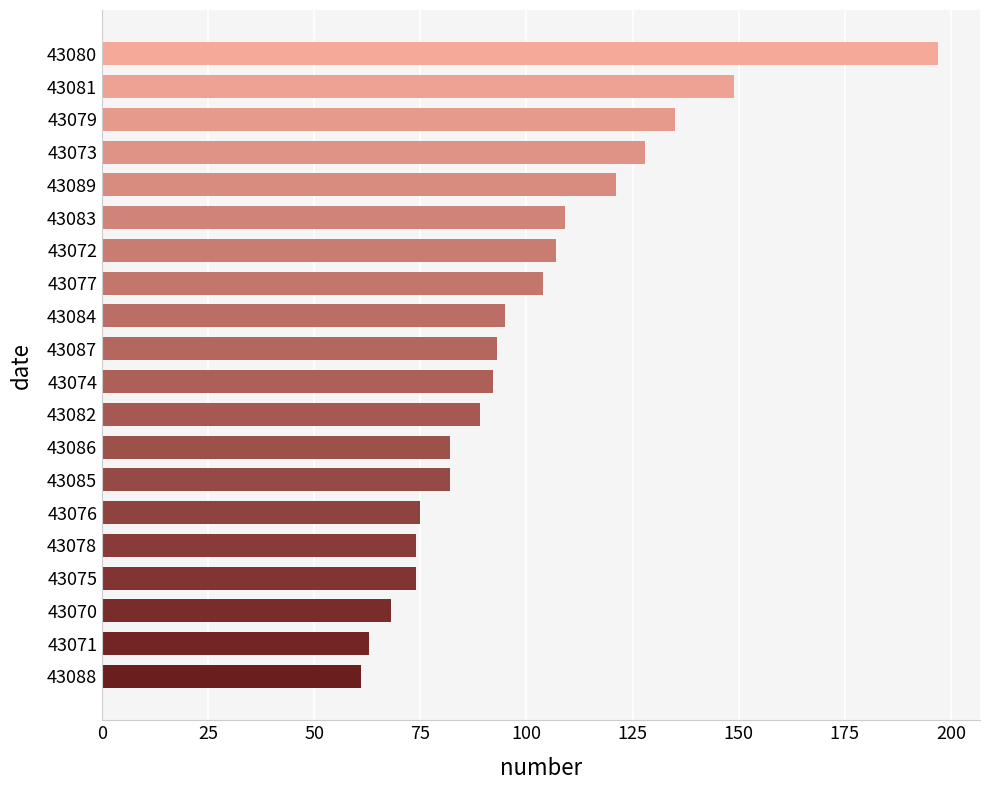

How many bars are there in total?

20